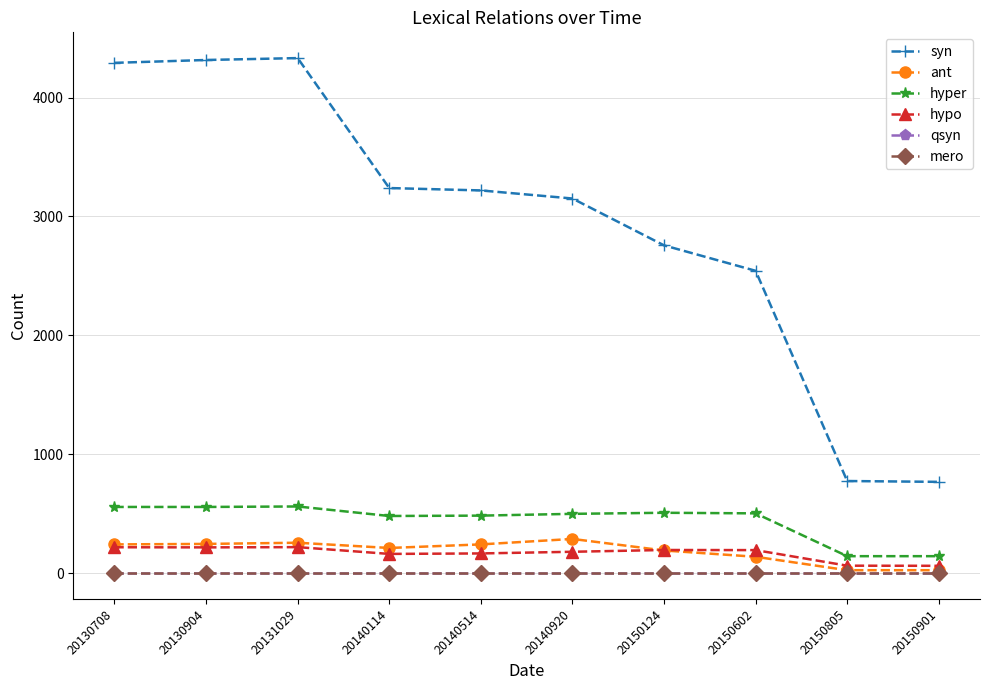

At 20140114, list the series in order from smallest to largest.

qsyn, mero, hypo, ant, hyper, syn